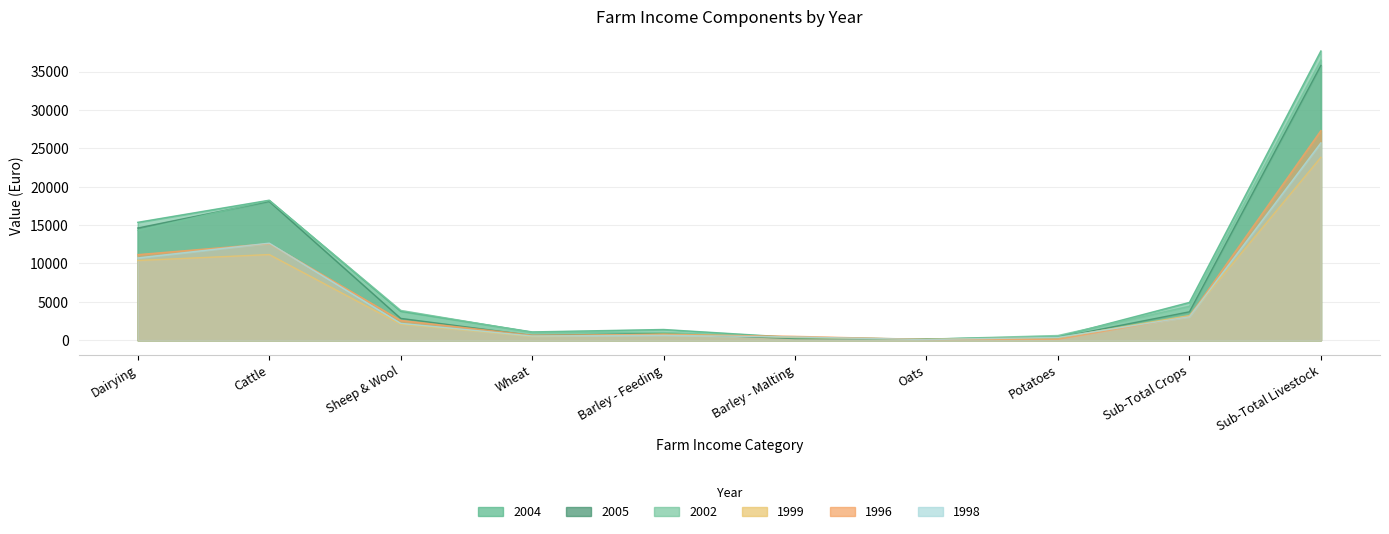

True or false: 1996 has a value of 121 at Potatoes.

True